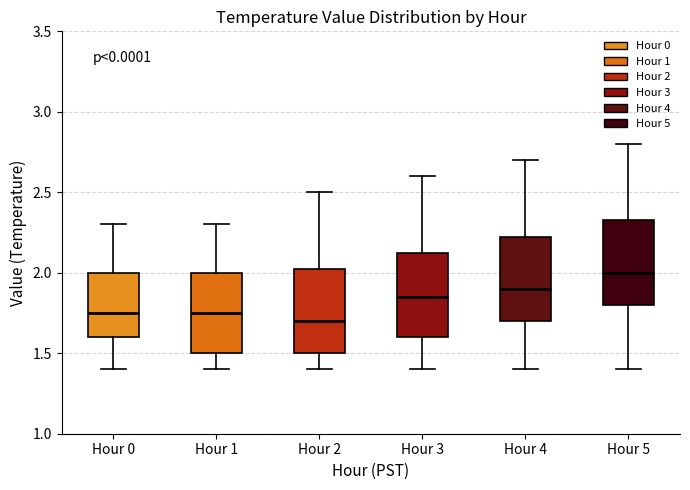

Where is the upper edge of the box for Hour 0 on the y-axis? The values are not printed on the chart, so give them approximately, as read against the axis.

2.00